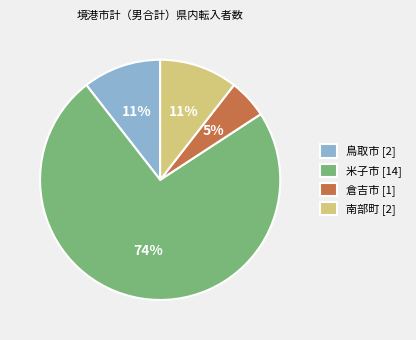

Between 鳥取市 [2] and 倉吉市 [1], which is larger?

鳥取市 [2]